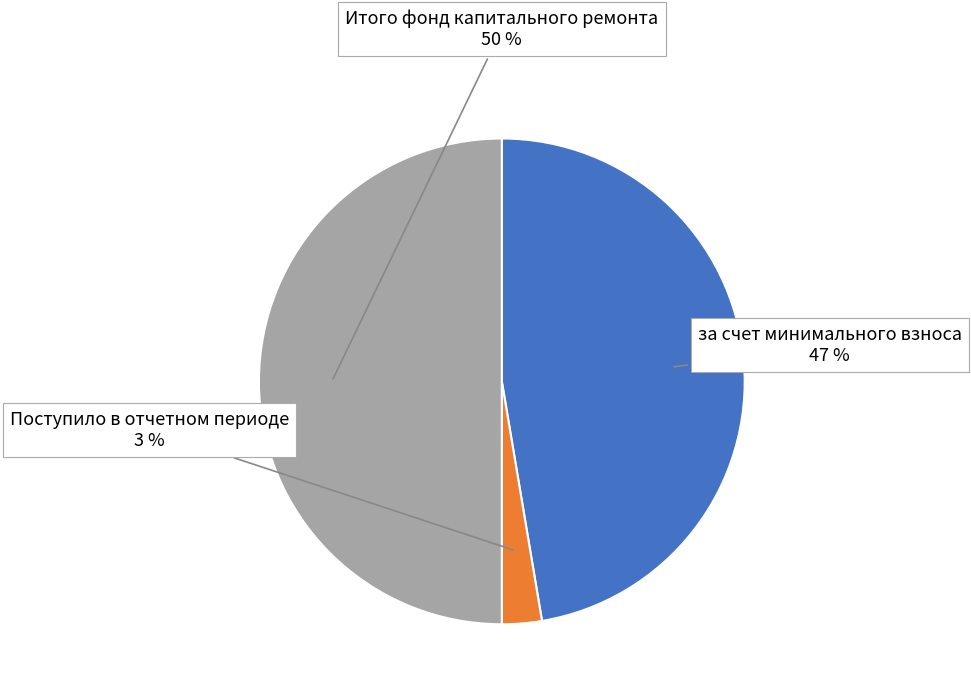

To the nearest percent, what is the combined percentage of за счет минимального взноса and Поступило в отчетном периоде?

50%